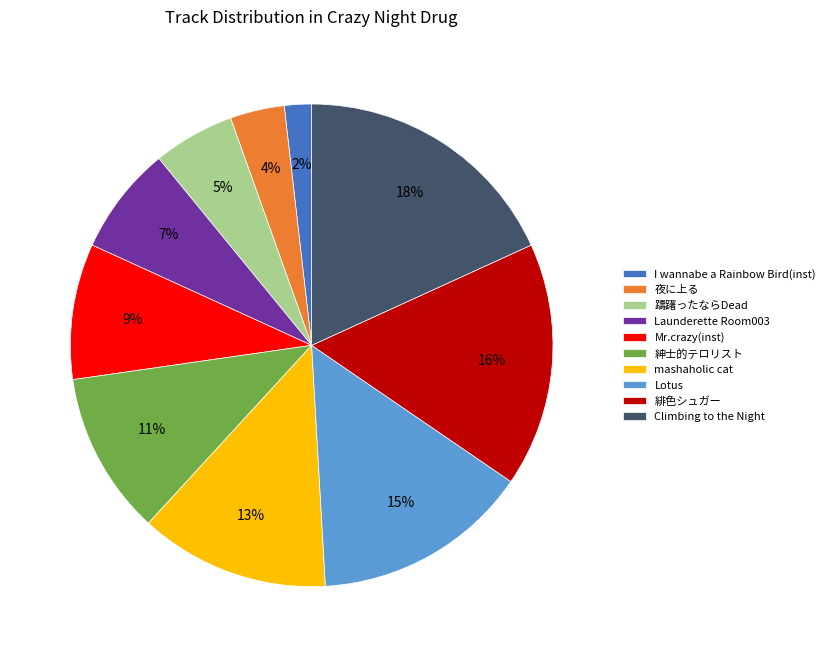

To the nearest percent, what is the difference between the largest and smallest slice percentages?

16%